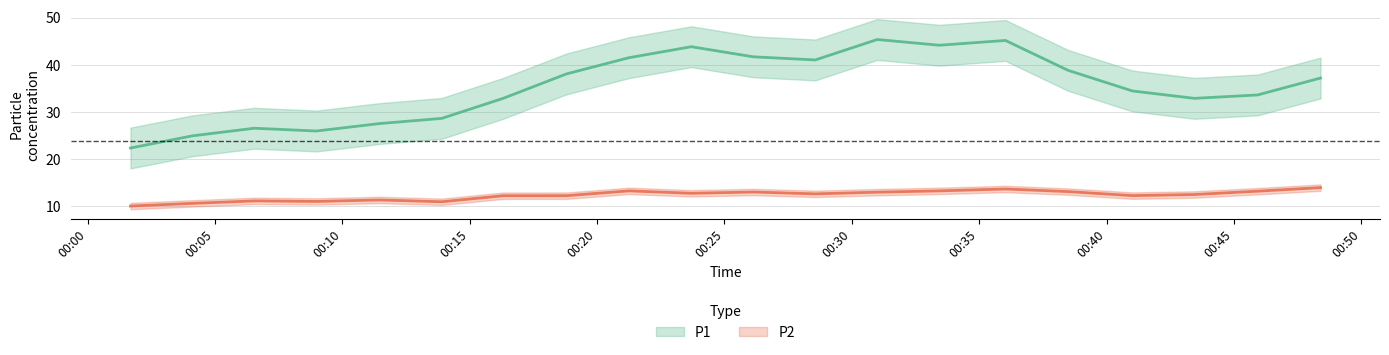

Which series changed the most between 10 and 16?

P1